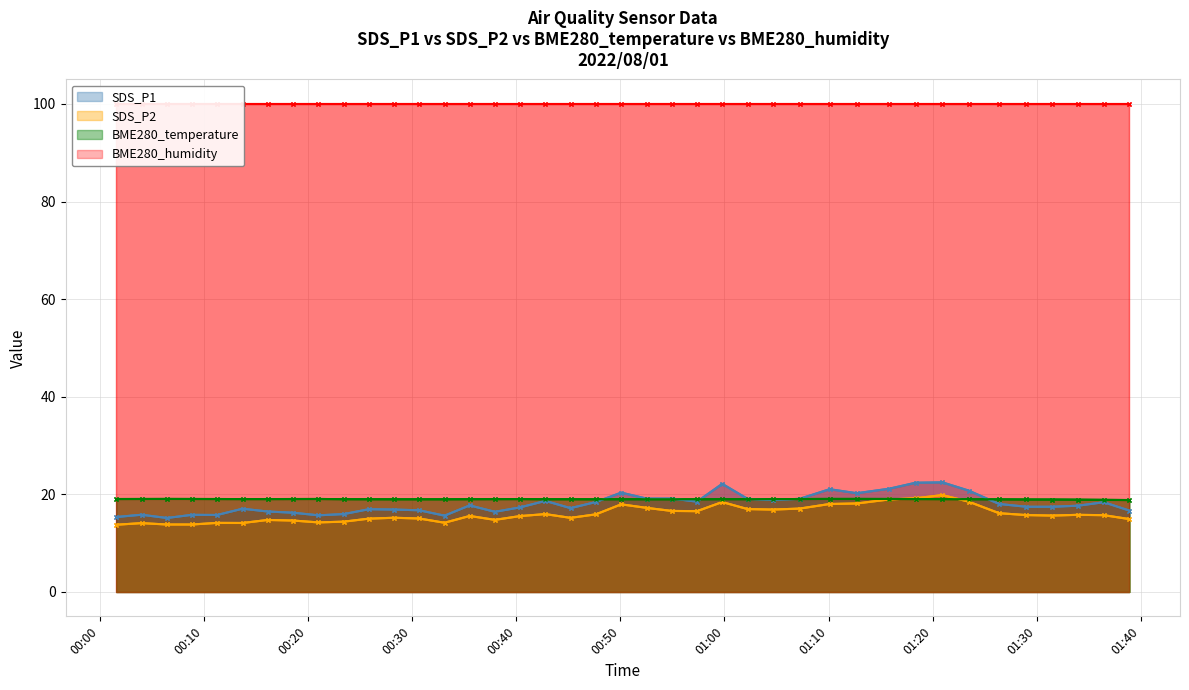

Between 13 and 21, which is larger?

21